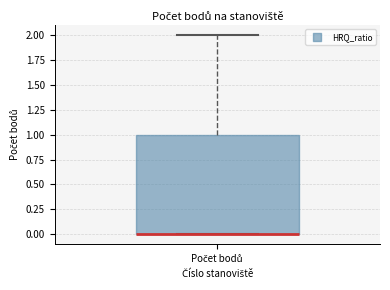

Where is the upper edge of the box for Počet bodů on the y-axis? The values are not printed on the chart, so give them approximately, as read against the axis.

1